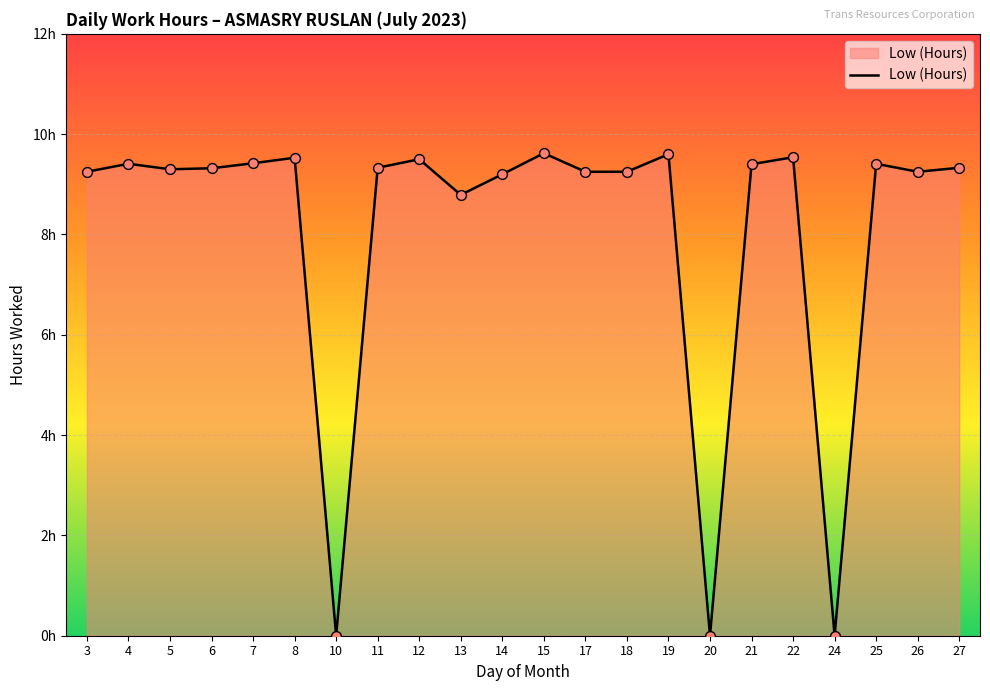

What is the change in value from 3 to 10?

-9.2